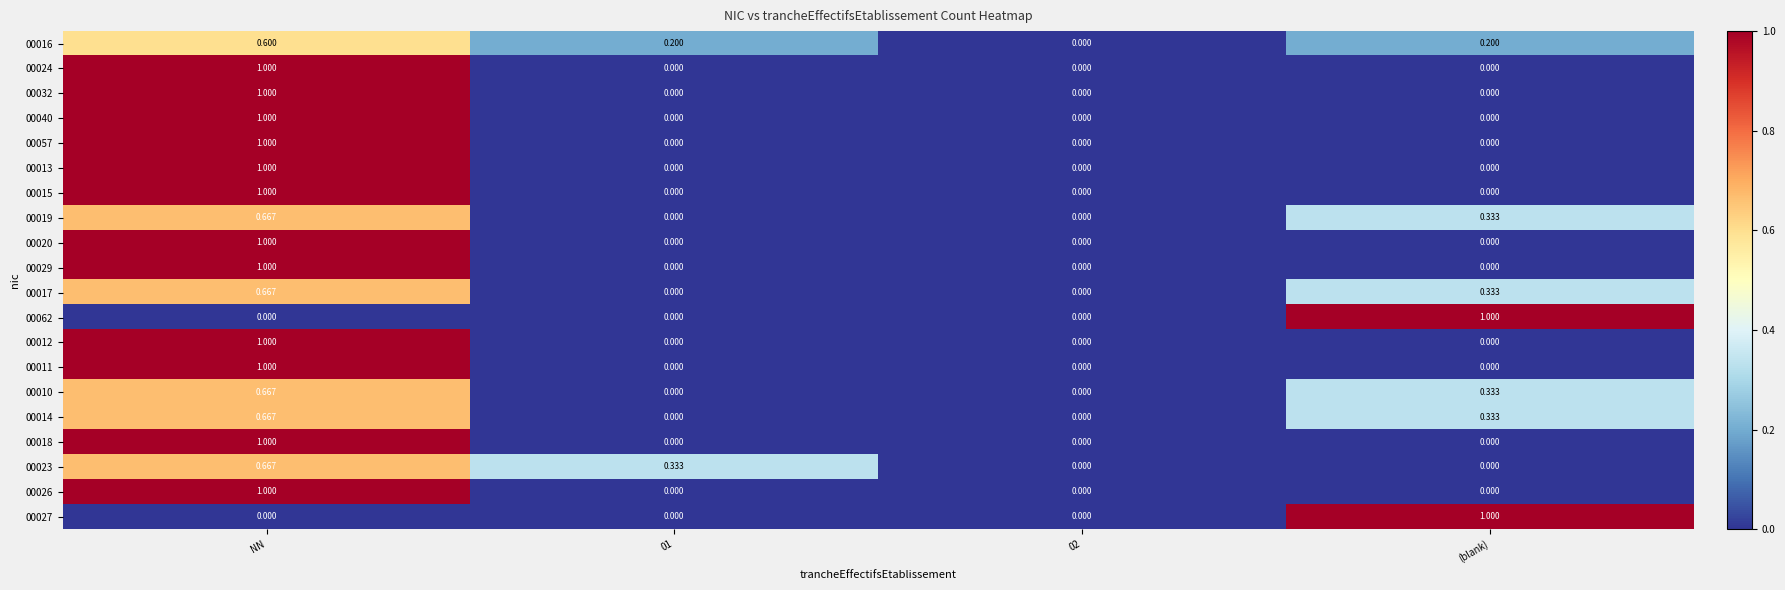

At which label does 00023 reach its peak?

NN